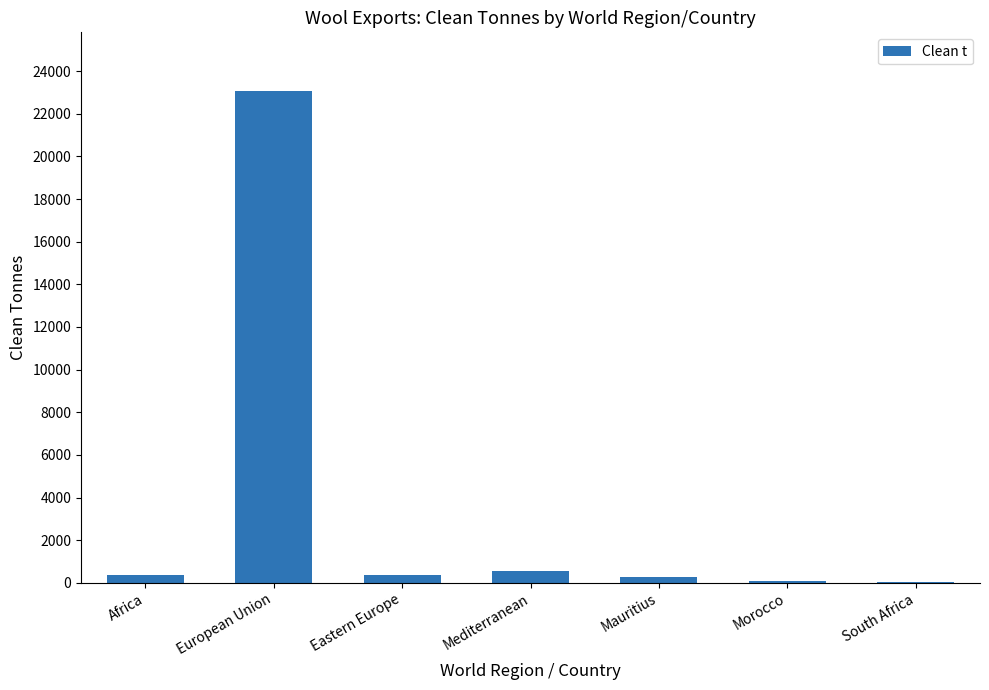

The chart shows a value of 561 at Mediterranean. True or false?

True